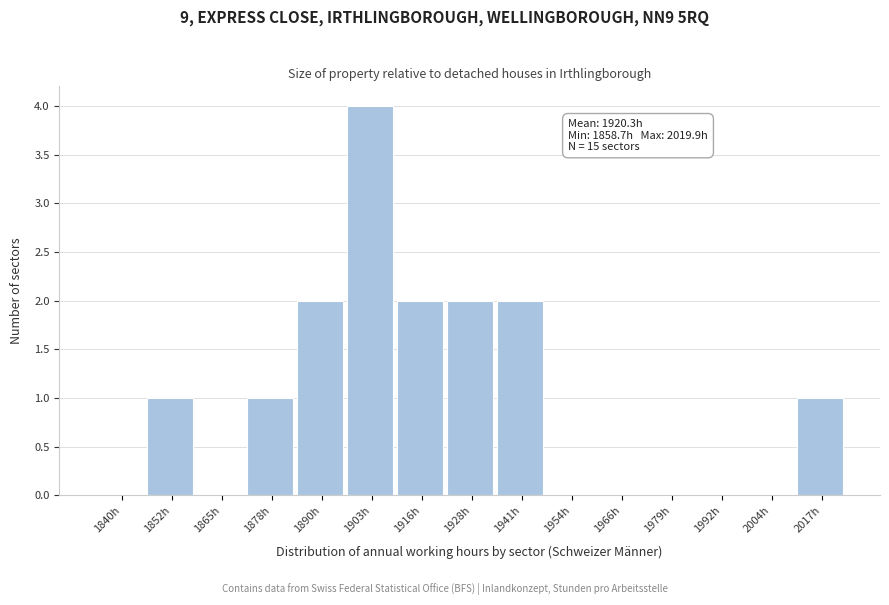

Reading left to right, what are all the values shown in this chart?

1840h=0	1852h=1	1865h=0	1878h=1	1890h=2	1903h=4	1916h=2	1928h=2	1941h=2	1954h=0	1966h=0	1979h=0	1992h=0	2004h=0	2017h=1